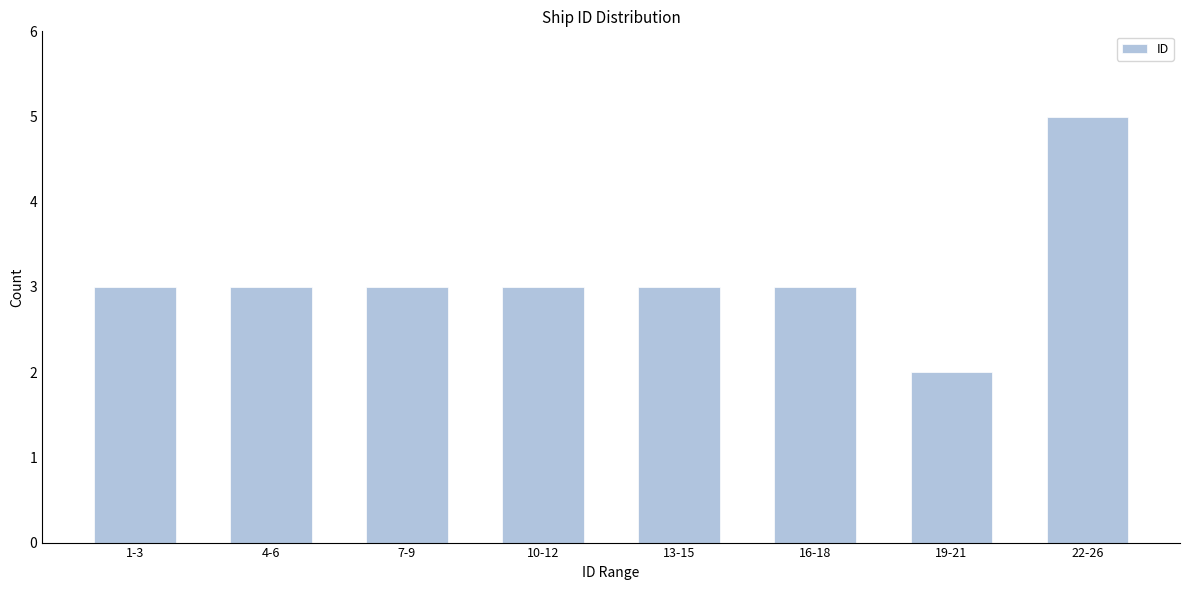

Reading left to right, what are all the values shown in this chart?

3	3	3	3	3	3	2	5